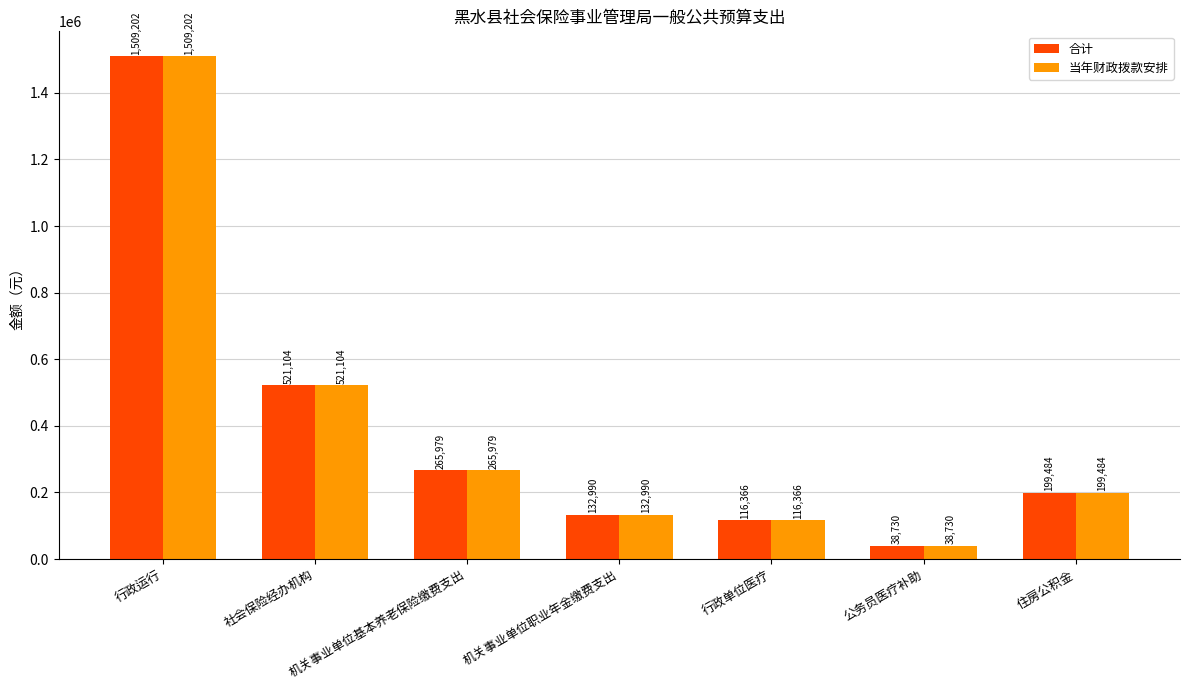

At which category is the sum across all series the highest?

行政运行